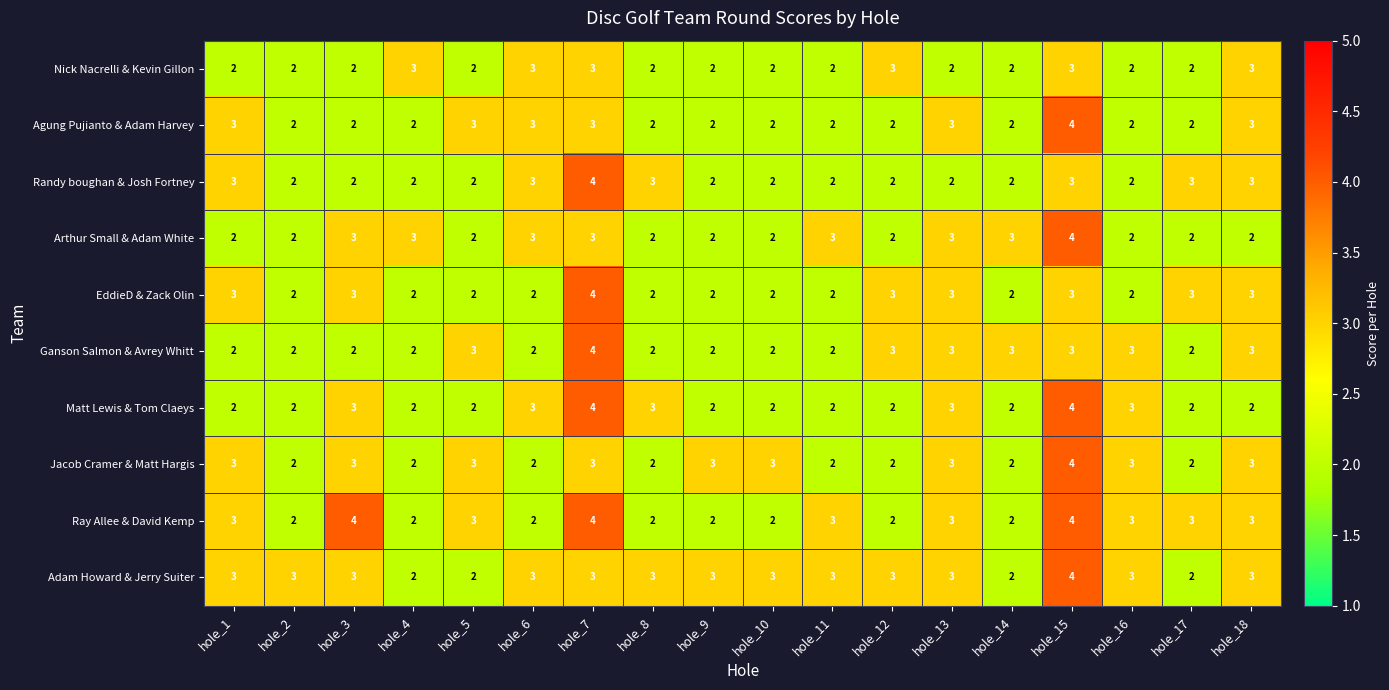

What is the spread (max minus min) of values at hole_17?

1